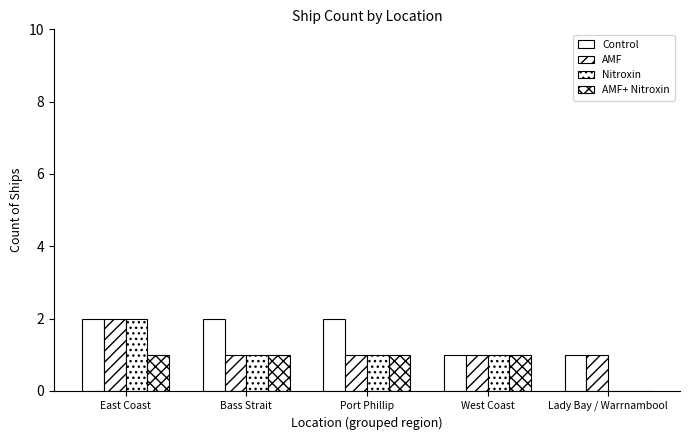

How many Nitroxin values are between 1 and 2?

4